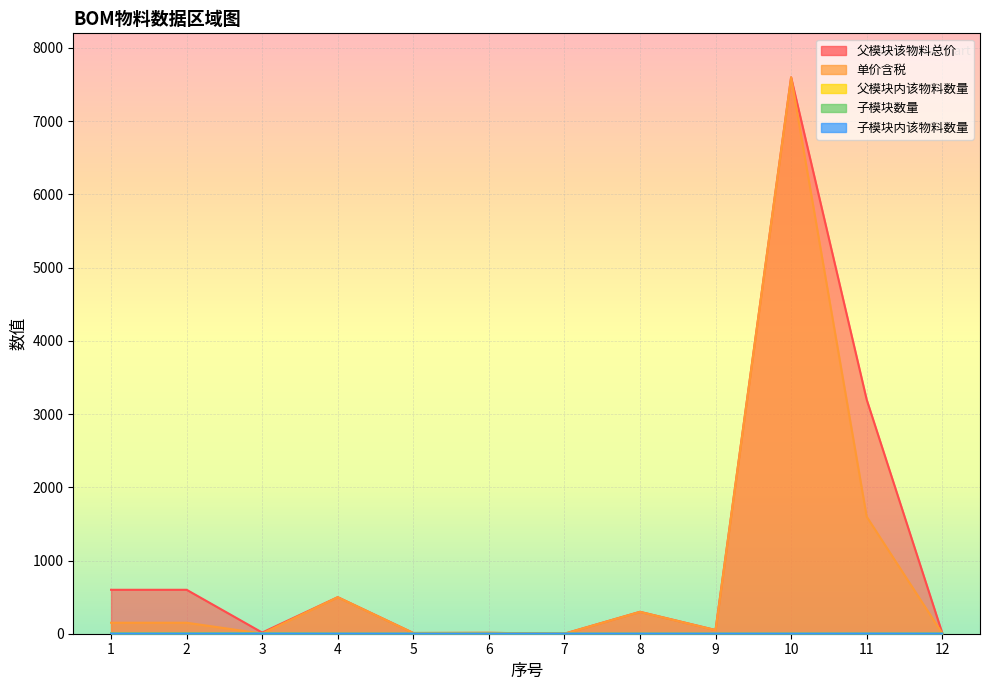

How many lines are shown in the chart?

5